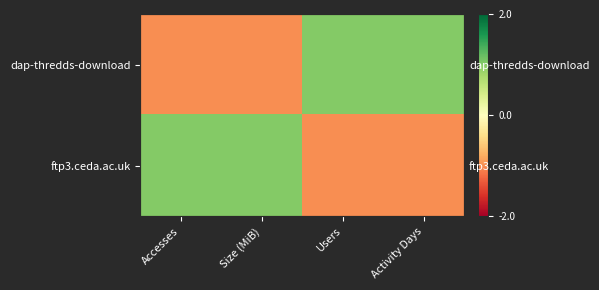

True or false: ftp3.ceda.ac.uk has a value of 1.7 at Size (MiB).

False